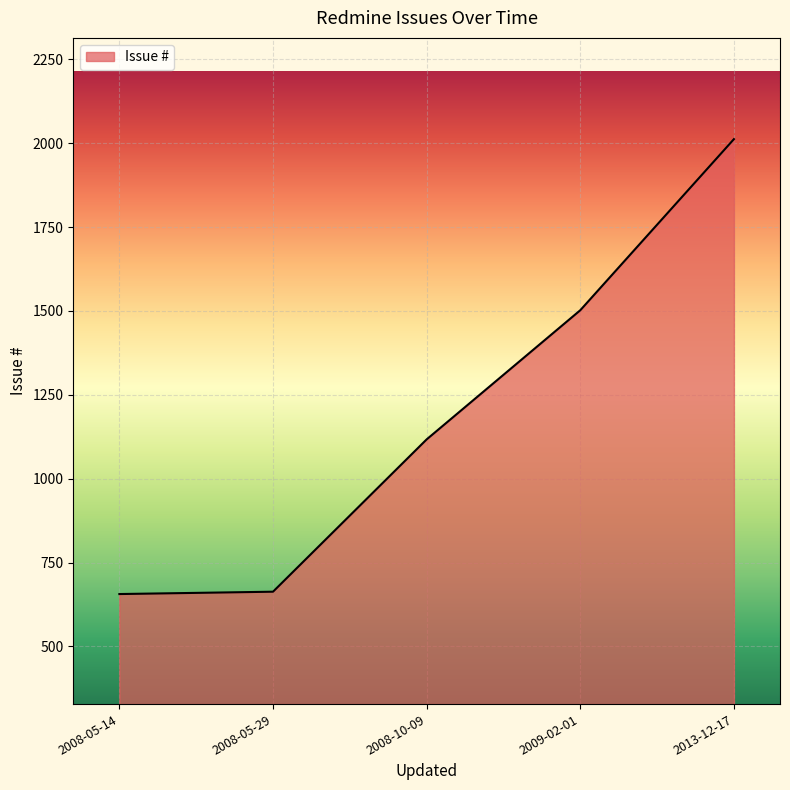

What is the sum of the values at 2008-10-09 and 2009-02-01?

2619